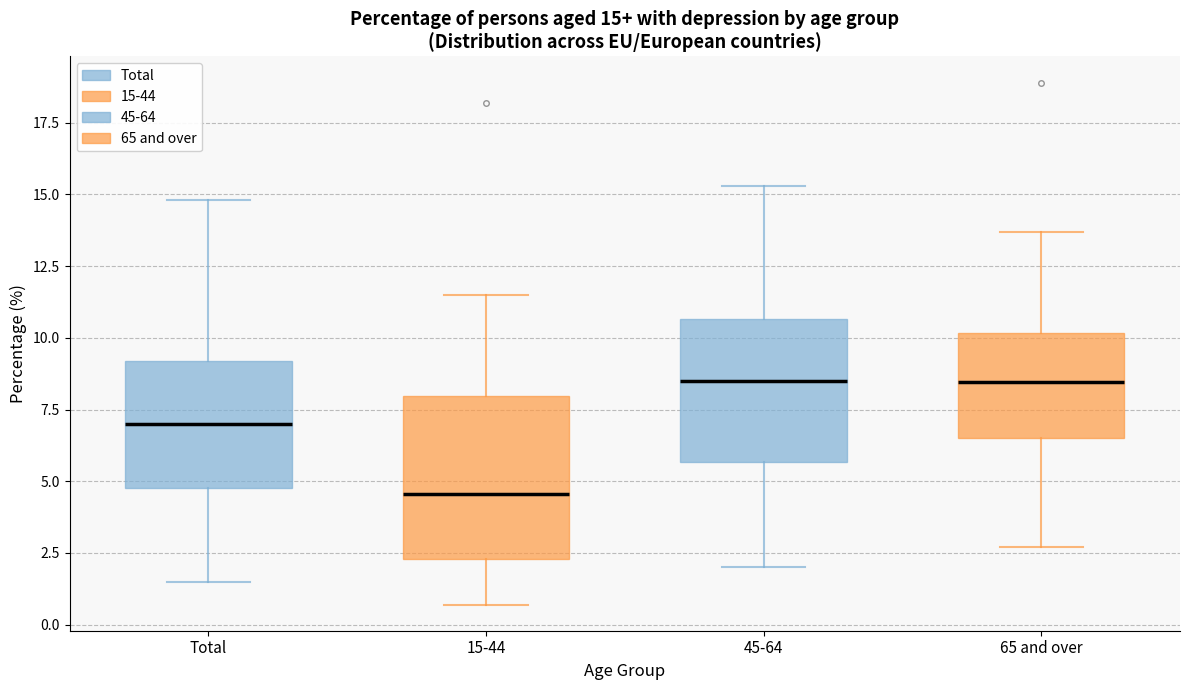

Which box's median line is the lowest?

15-44